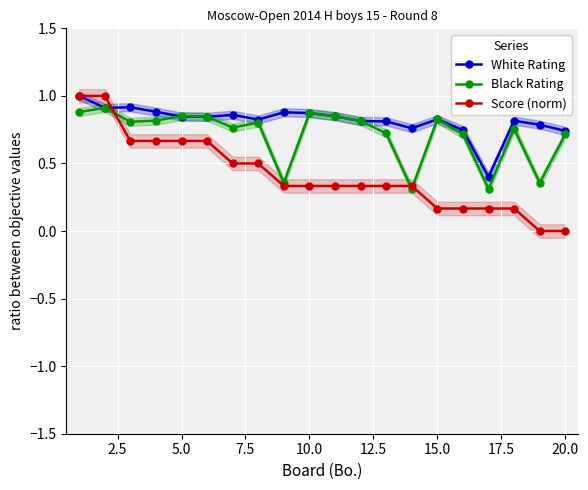

How many Black Rating values are between 0 and 1?

20